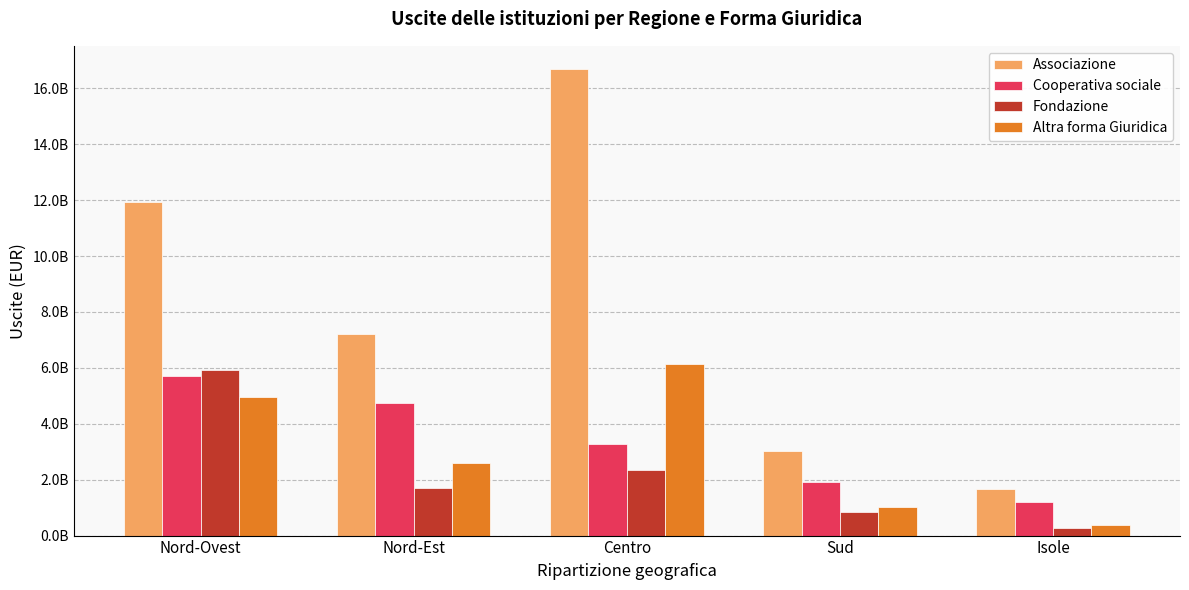

Are the bars horizontal?

No